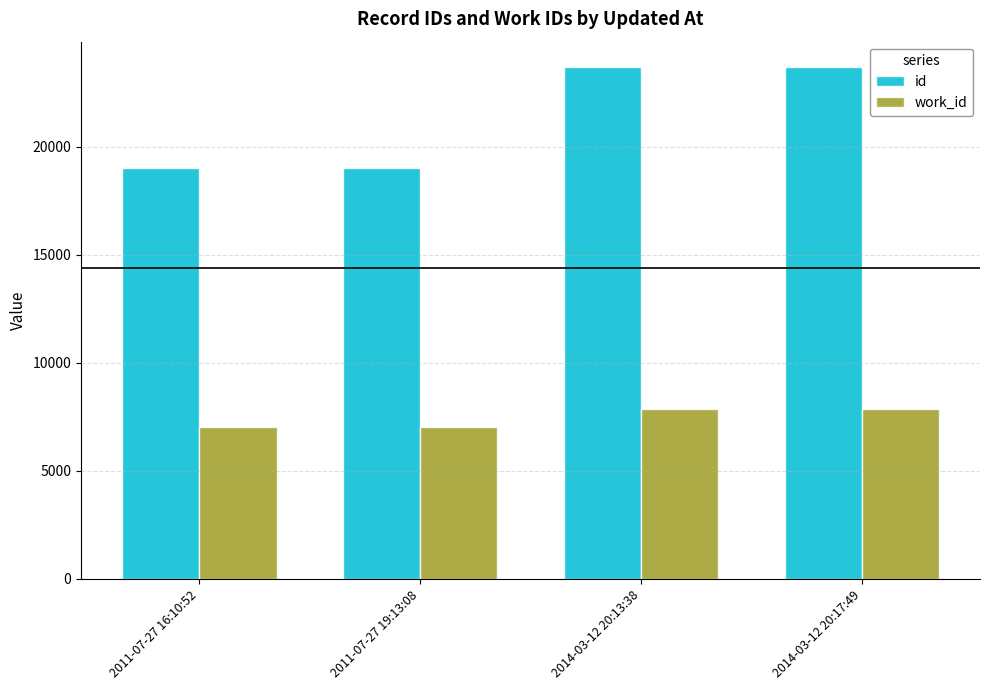

What is the label of the 3rd bar from the left?

2014-03-12 20:13:38